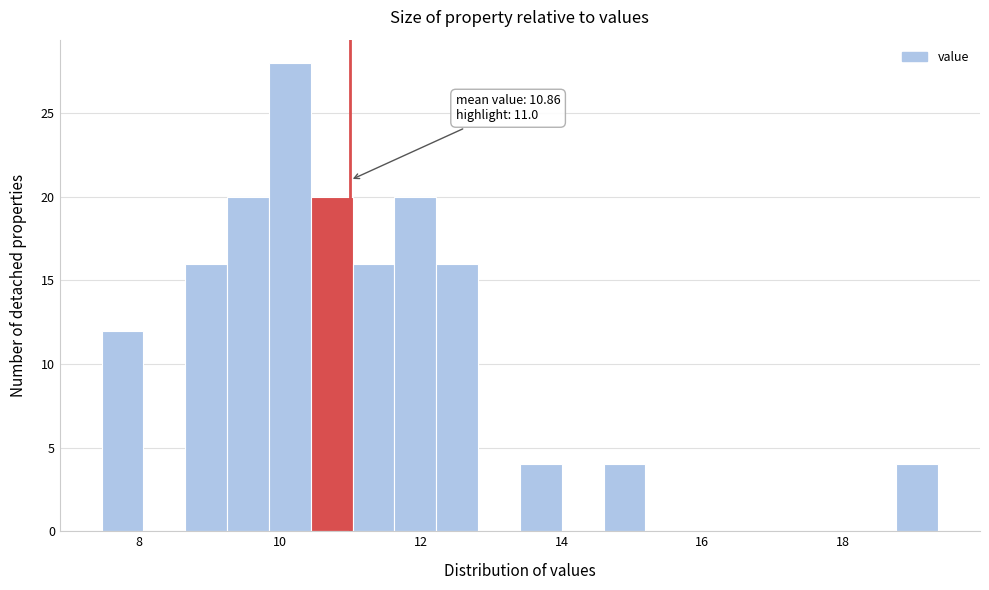

Around what value on the x-axis is the tallest bar? Give the approximate position of its centre, as read against the axis.

10.2